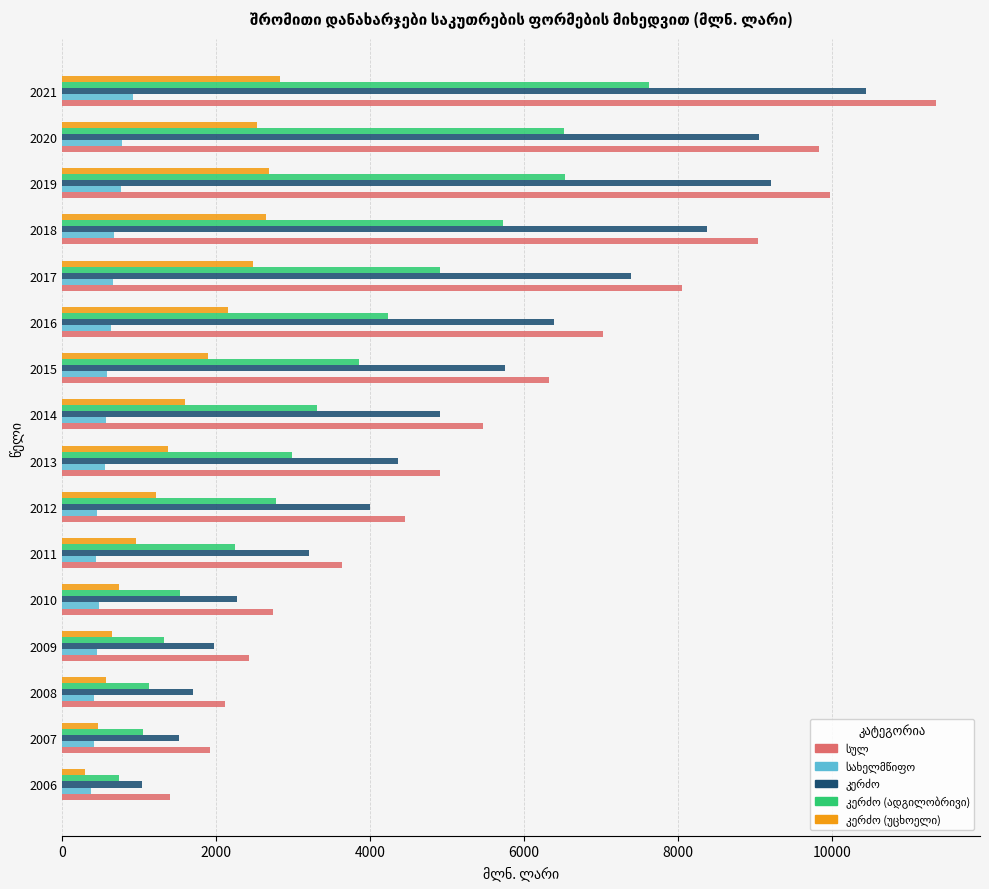

What is the maximum value shown in the chart?

11357.8